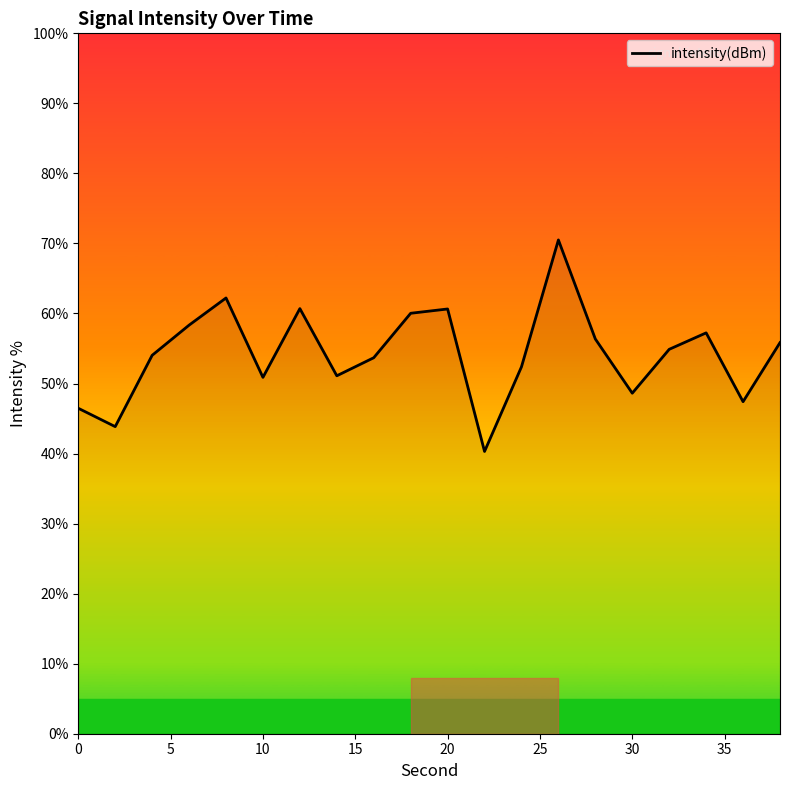

What is the greatest value displayed?

70.5